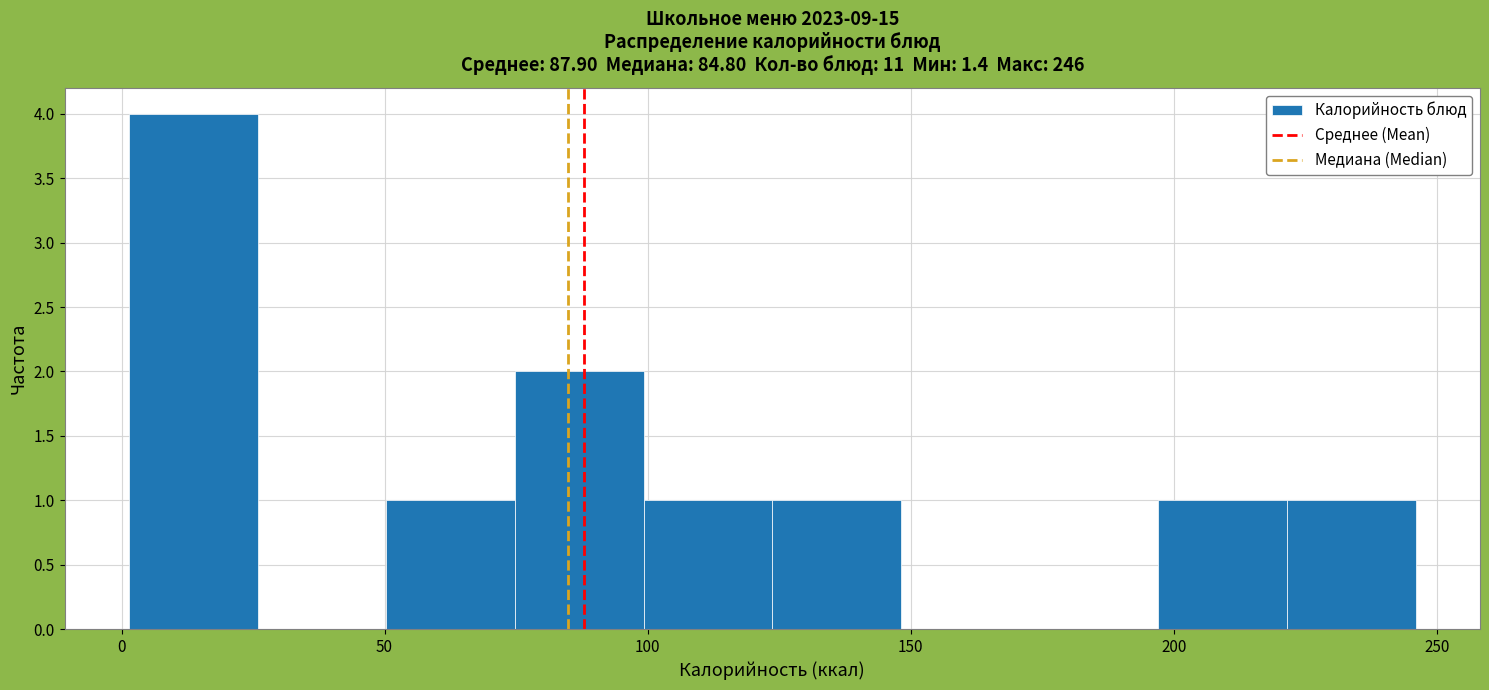

How tall is the bar that spans 100 to 125 on the x-axis? Neither the bar edges nor the heights are printed on the chart, so give them approximately, as read against the axes.

1